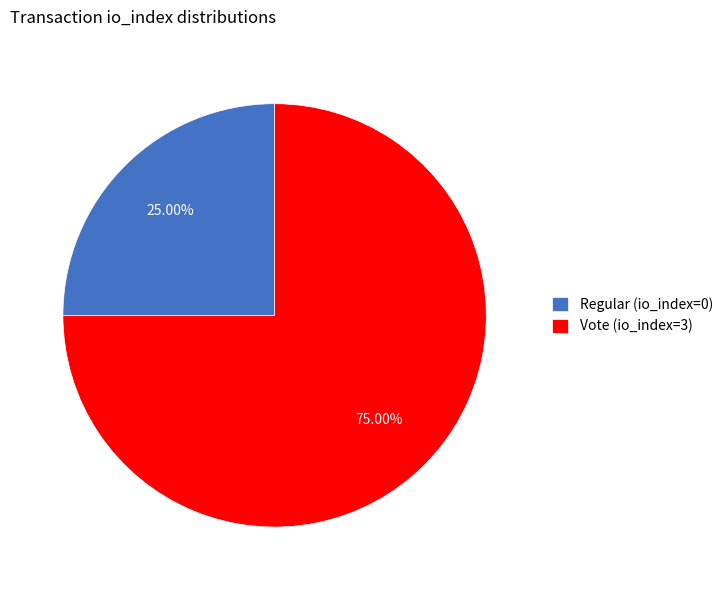

Which slice represents more than half of the pie?

Vote